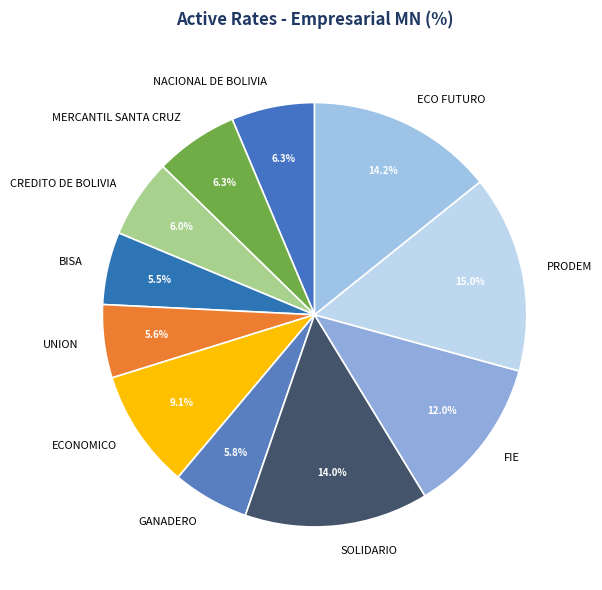

The CREDITO DE BOLIVIA slice represents 6% of the pie. True or false?

True